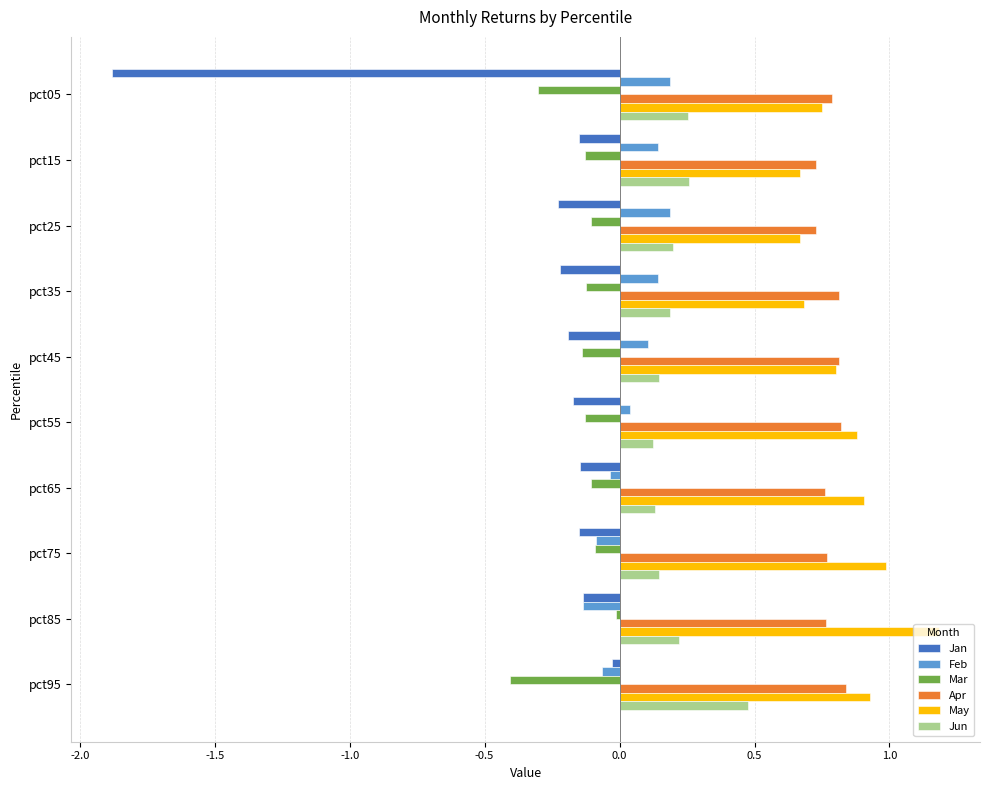

What is the difference between the maximum and minimum values in the May series?

0.5